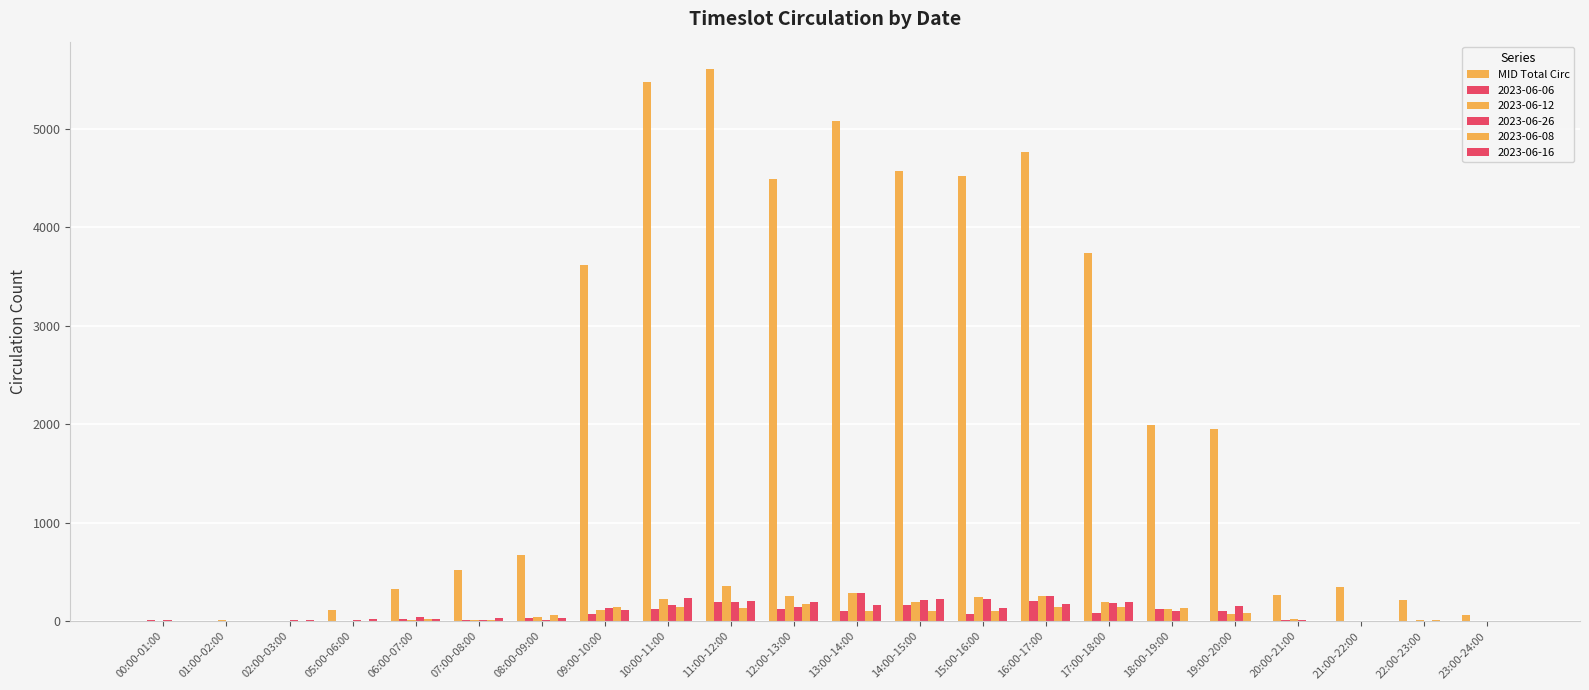

Does the chart contain stacked bars?

No